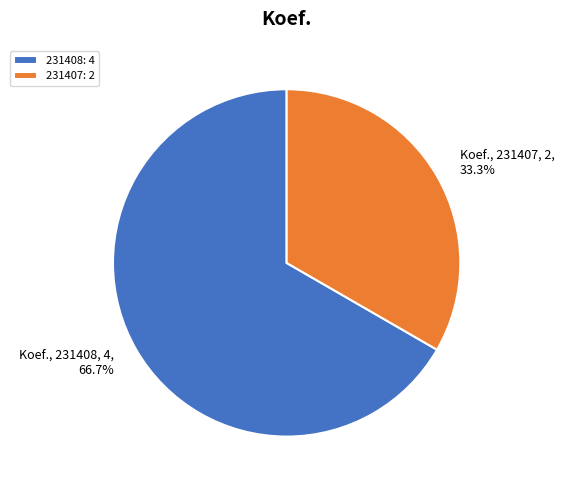

How many slices are in this pie chart?

2